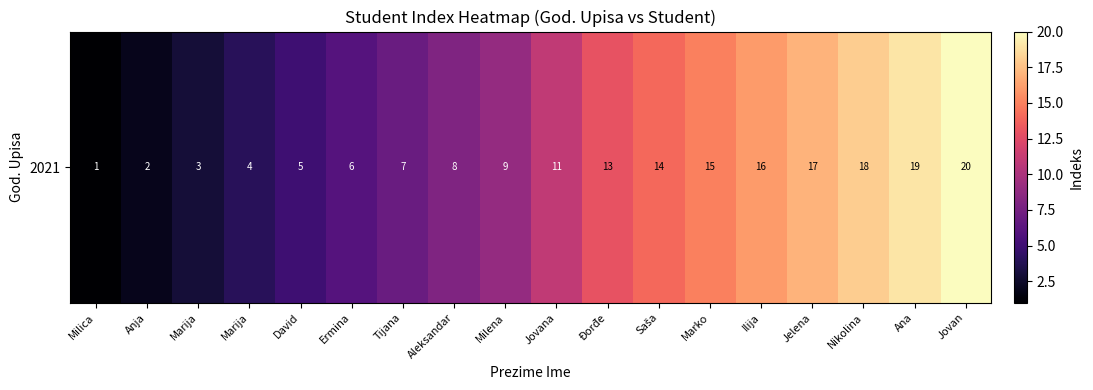

What is the average value?

10